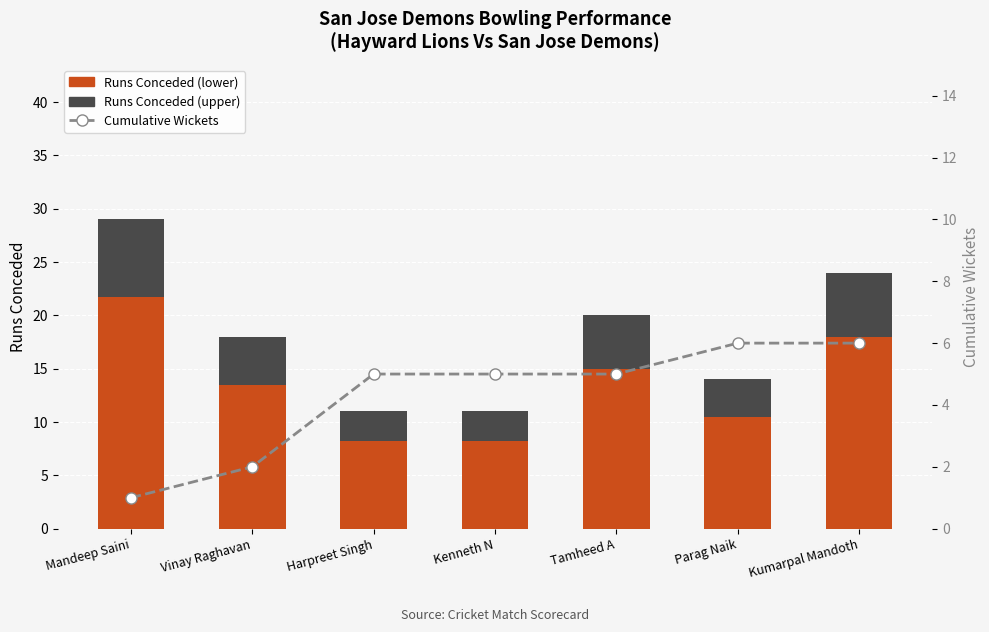

Reading left to right, transcribe all the data shown in this chart.

Runs (base): 21.8	13.5	8.2	8.2	15.0	10.5	18.0
Runs (top): 7.2	4.5	2.8	2.8	5.0	3.5	6.0
Cumulative Wickets: 1.0	2.0	5.0	5.0	5.0	6.0	6.0